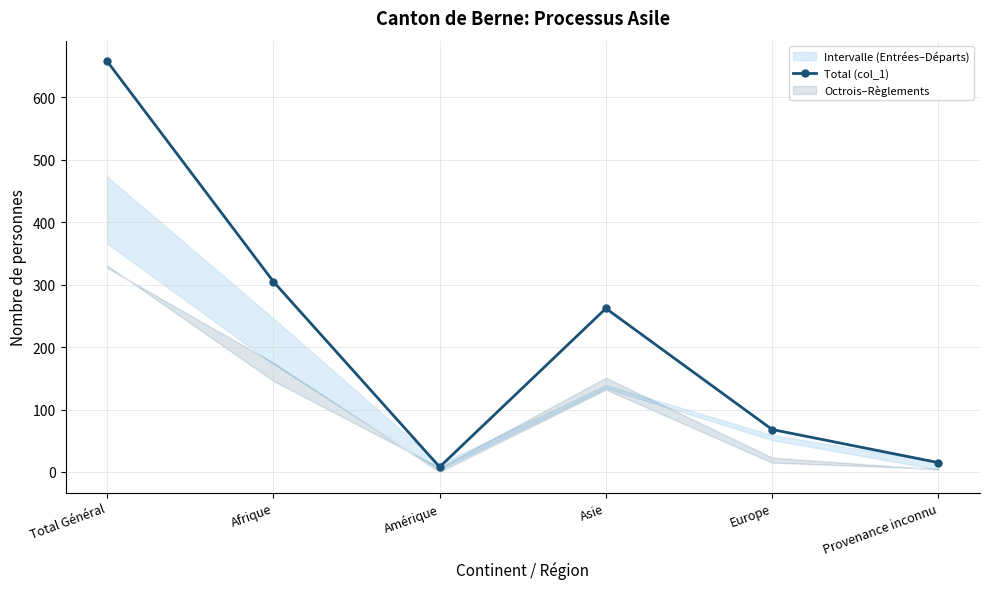

How many points are higher than both their immediate neighbors (excluding endpoints)?

1